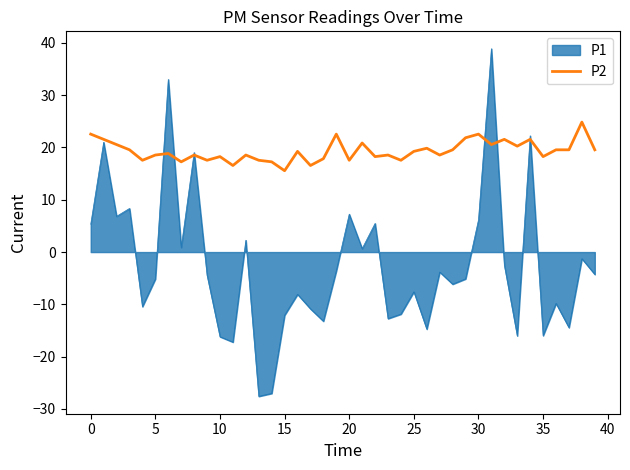

What is the maximum value for P1?

38.9